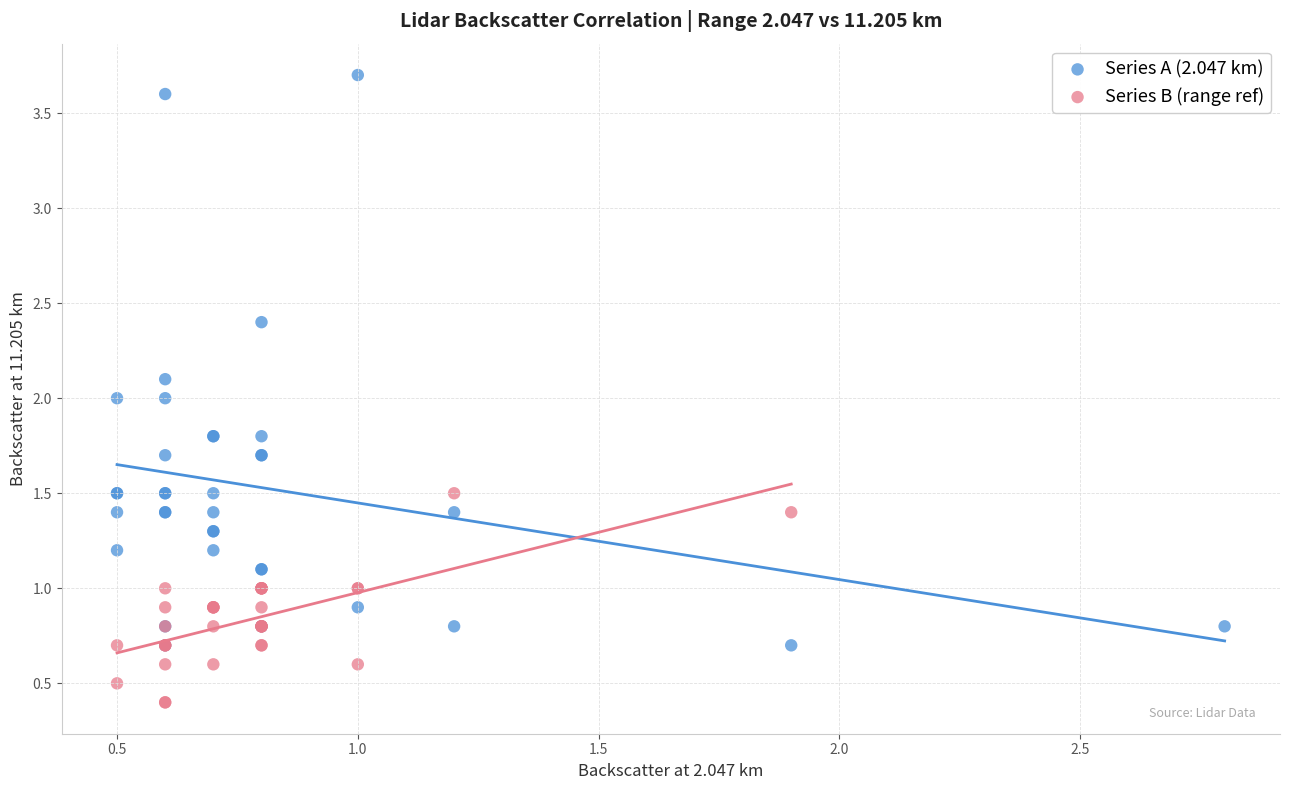

Which series reaches the minimum Y coordinate?

Series B (range ref)